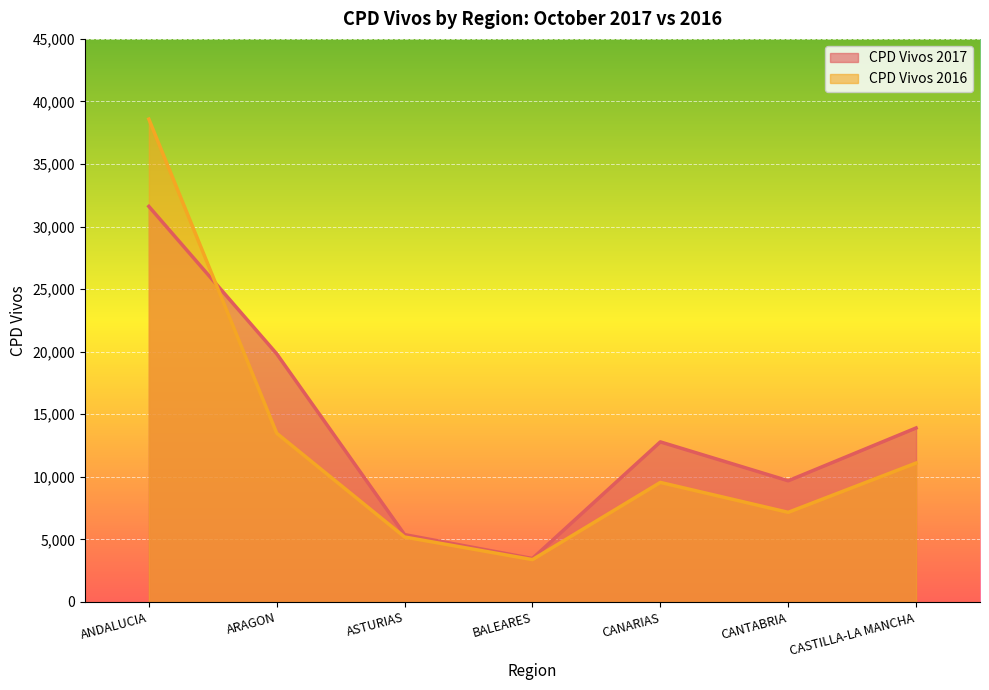

What is the total value across all series at ANDALUCIA?

70203.0